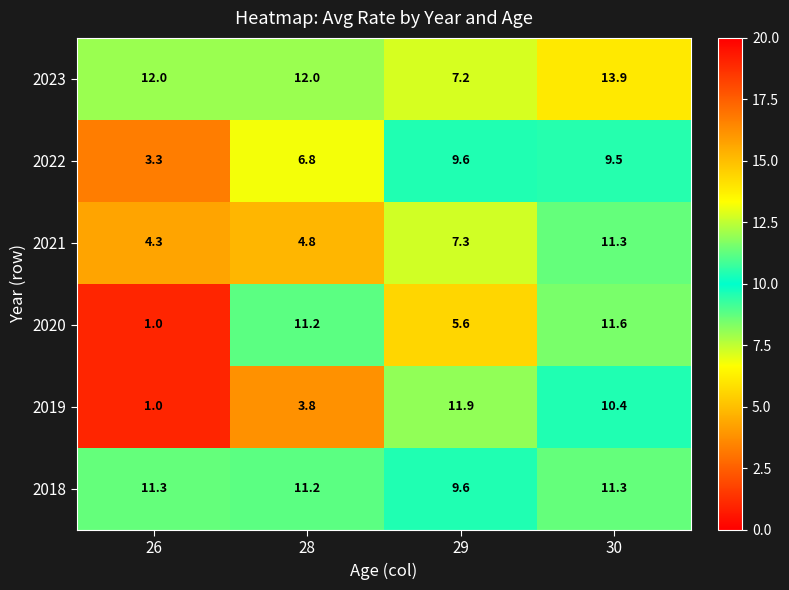

How many categories are shown in the chart?

4